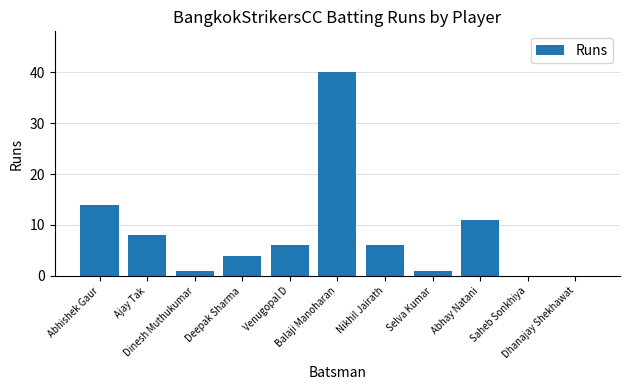

Reading left to right, list all the values displayed in this chart.

Abhishek Gaur=14	Ajay Tak=8	Dinesh Muthukumar=1	Deepak Sharma=4	Venugopal D=6	Balaji Manoharan=40	Nikhil Jairath=6	Selva Kumar=1	Abhay Natani=11	Saheb Sonkhiya=0	Dhanajay Shekhawat=0